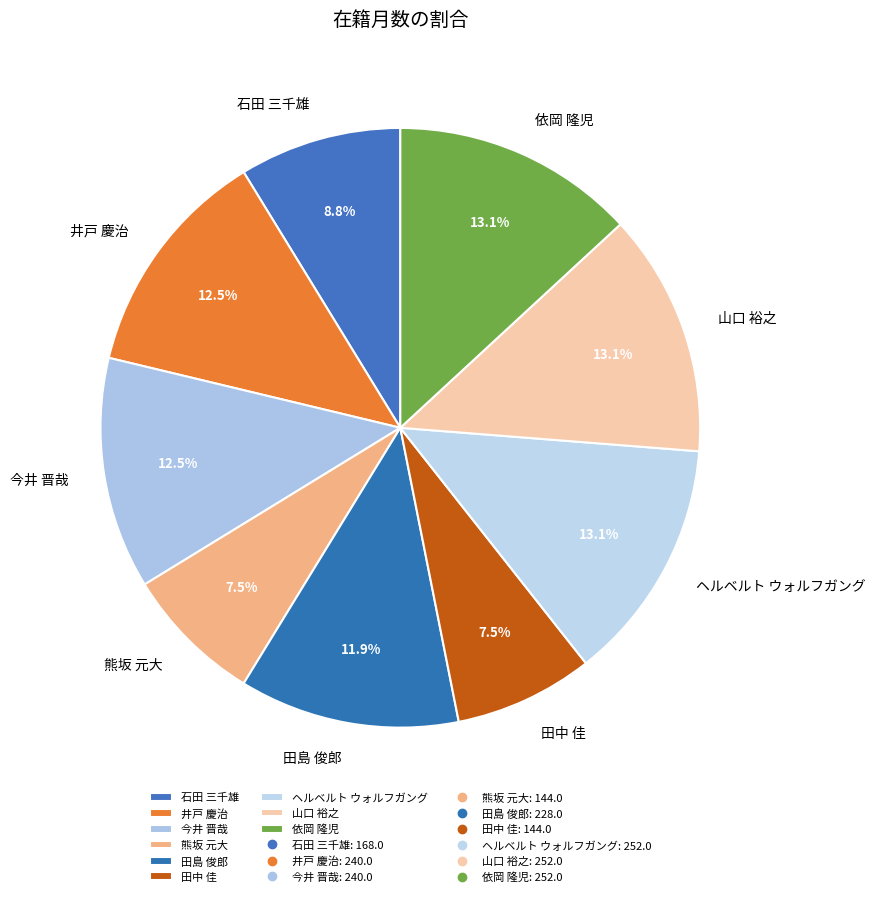

Does 山口 裕之 represent more than half of the total?

No